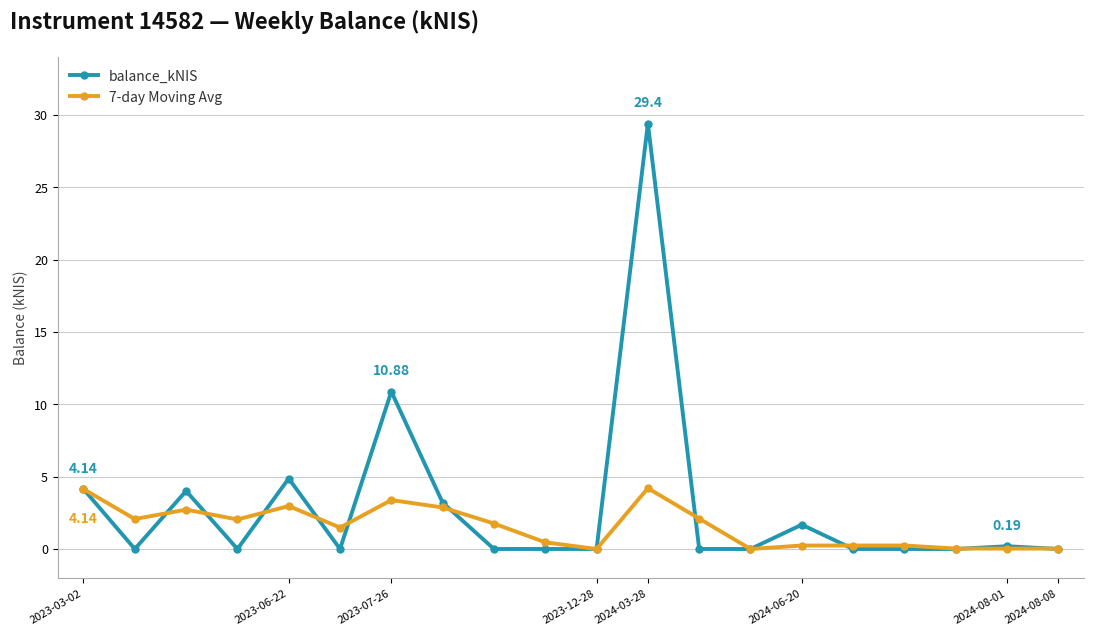

True or false: 7-day Moving Avg has more than 2 interior local peaks.

True